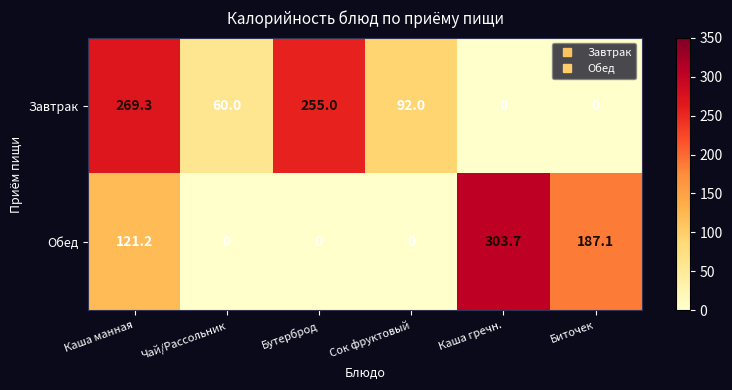

What is the average value of the Завтрак series?

112.7